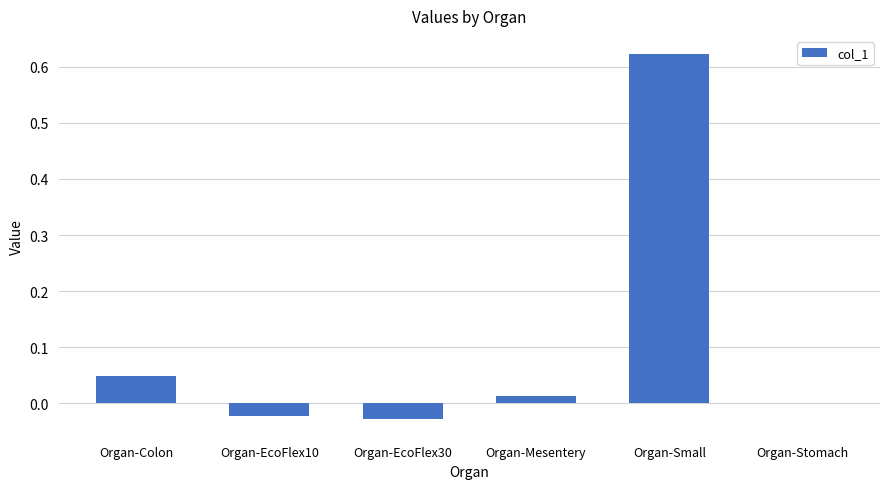

True or false: the data shows 0.8 at Organ-Small.

False